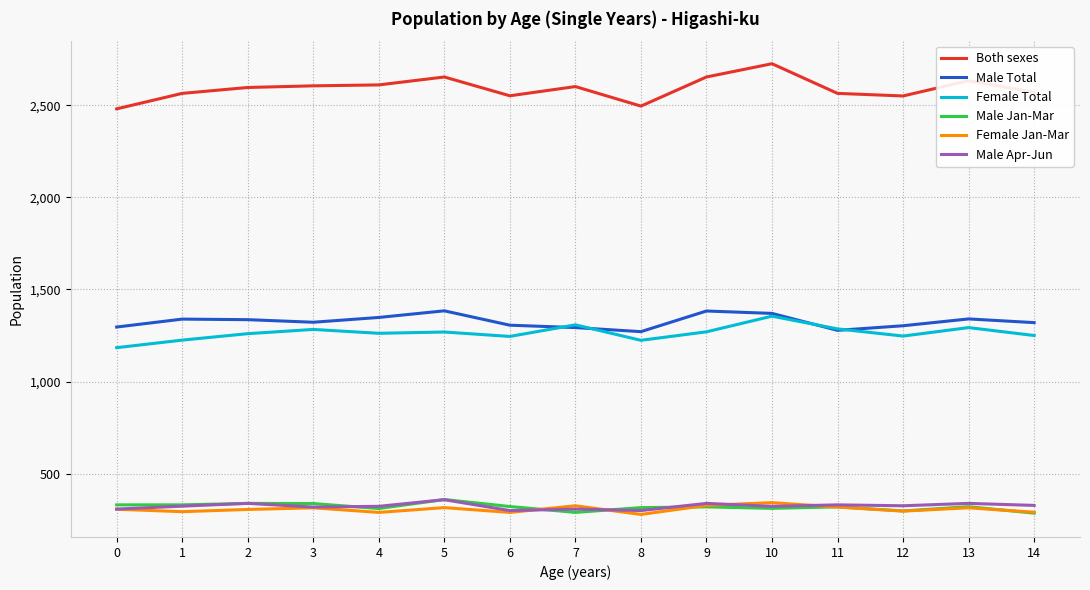

True or false: Female Total and Both sexes intersect in this chart.

False